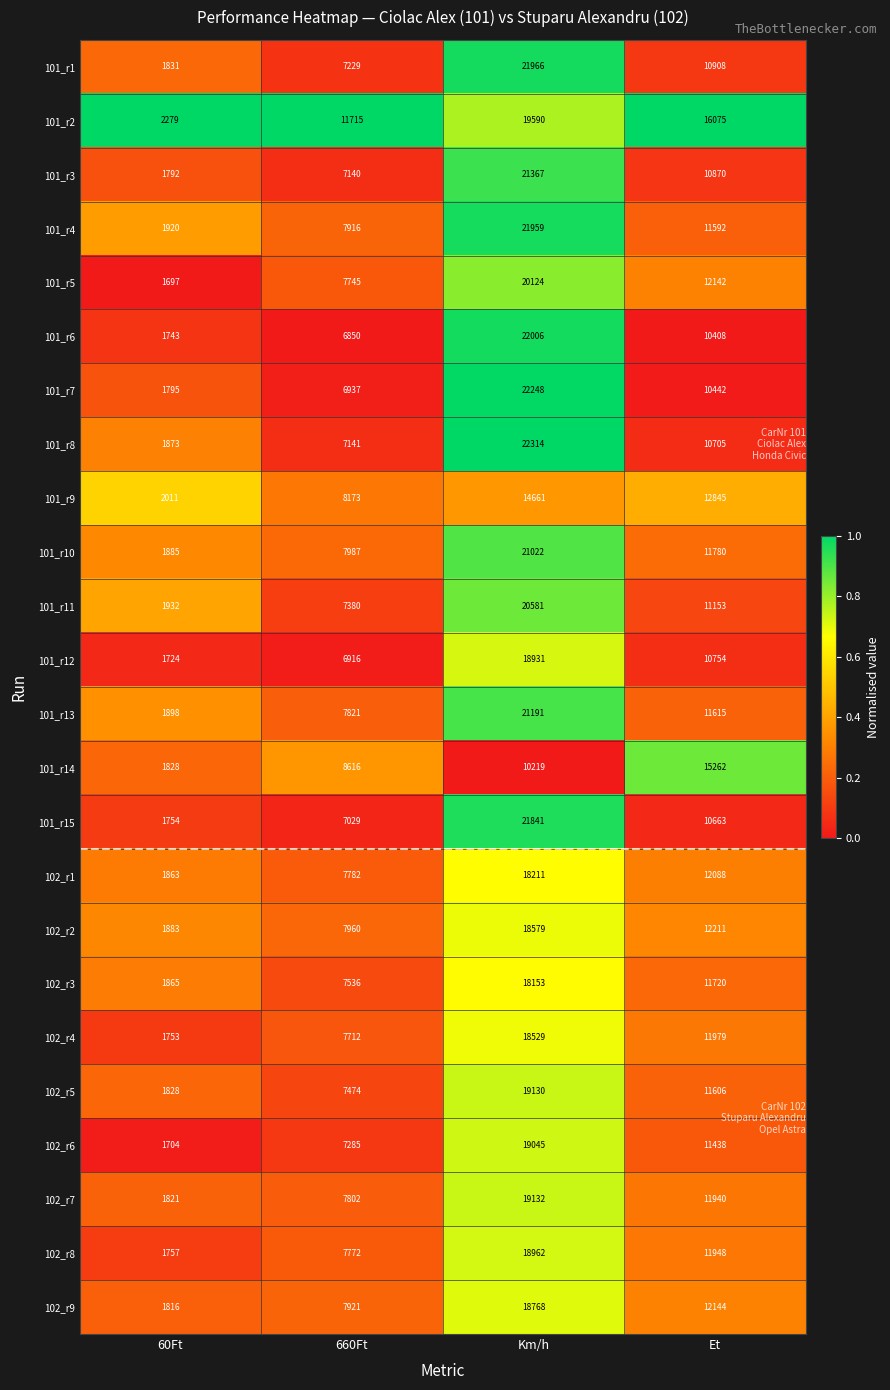

What is the spread (max minus min) of values at 660Ft?

4865